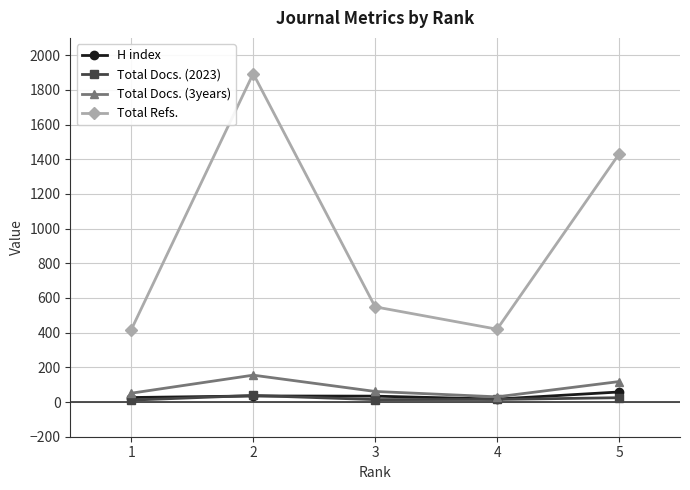

What is the value of the Total Docs. (2023) point at the 2nd from the left?

38